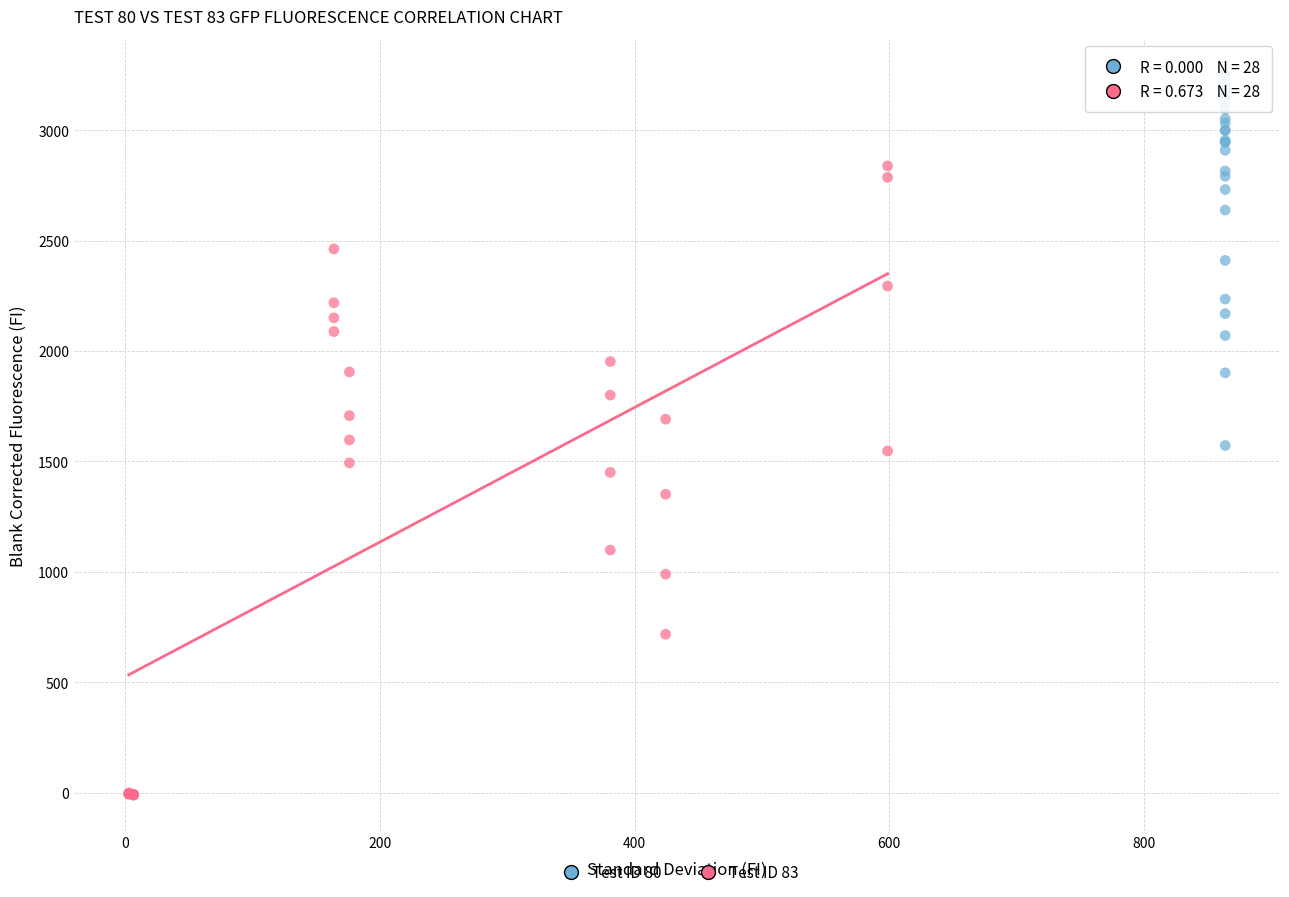

What are all the series names shown in the legend?

Test ID 80, Test ID 83